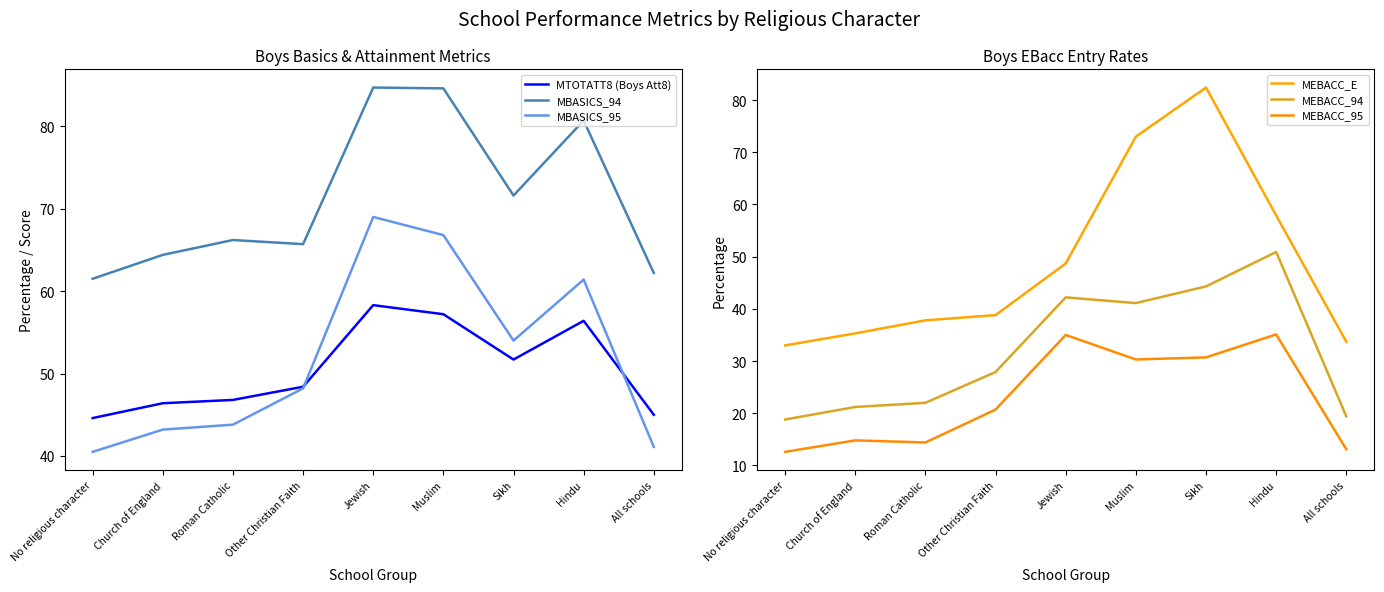

Is the value of MEBACC_94 at Roman Catholic greater than the value of MBASICS_94 at All schools?

No